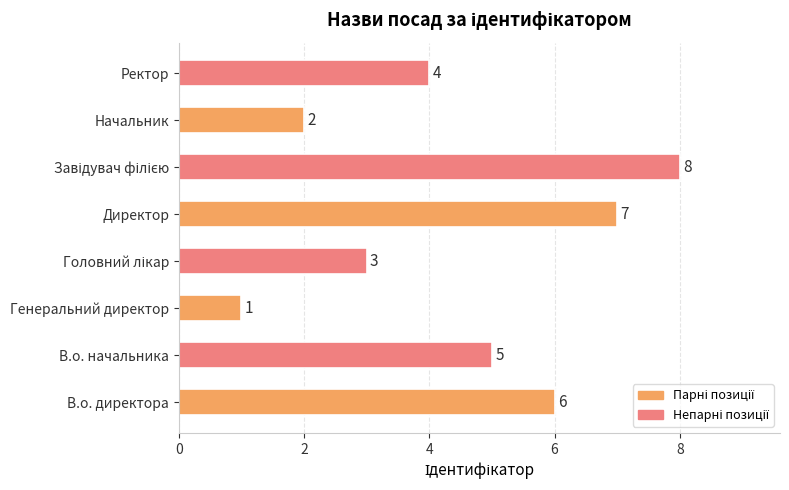

What is the sum of all values?

36